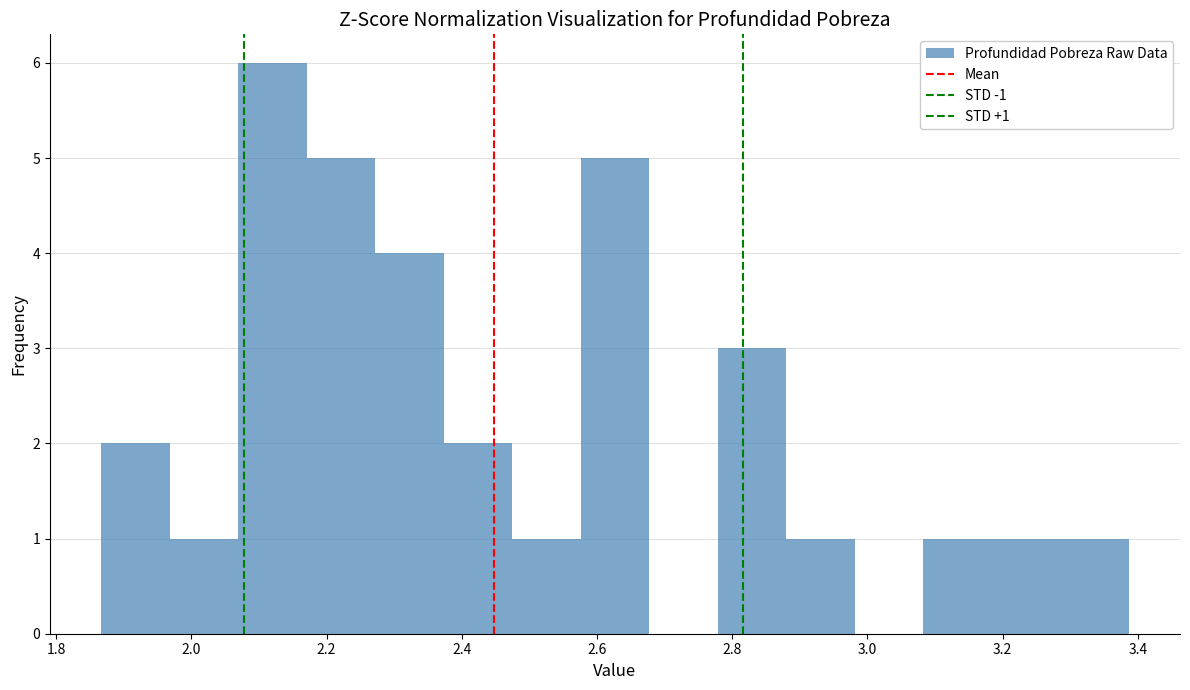

Over which range of the x-axis is the bar tallest?

2.06 to 2.18